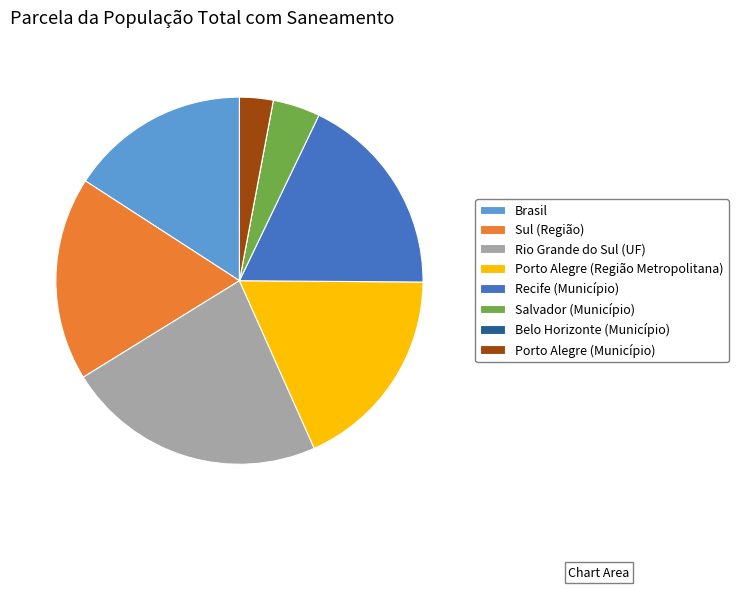

Which has a higher value, Rio Grande do Sul (UF) or Sul (Região)?

Rio Grande do Sul (UF)